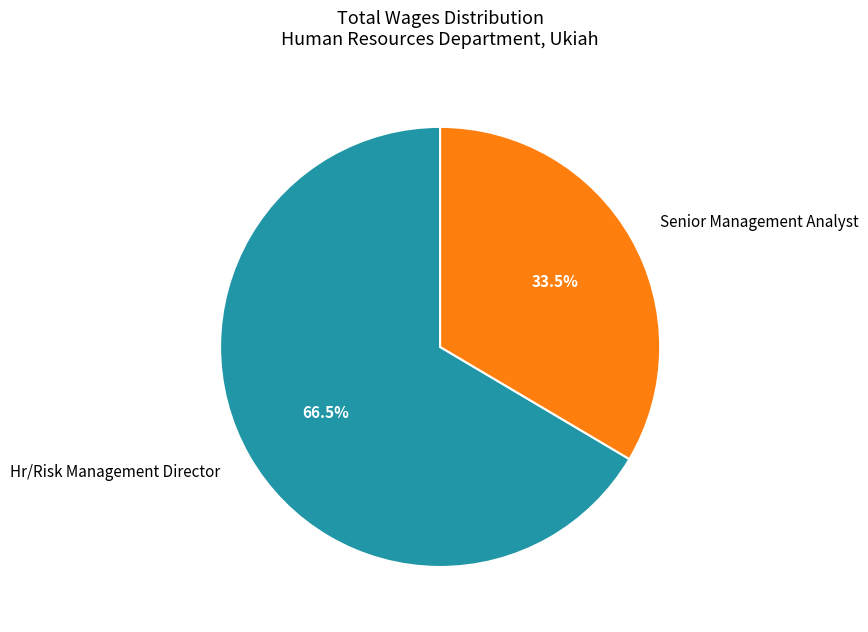

What is the smallest slice in the pie chart?

Senior Management Analyst